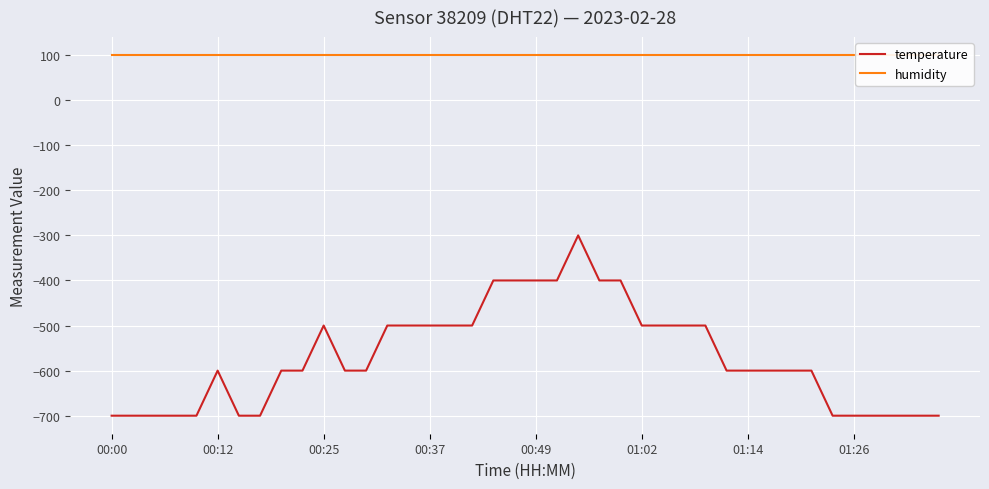

In temperature, how many points are higher than both neighbors (excluding endpoints)?

3